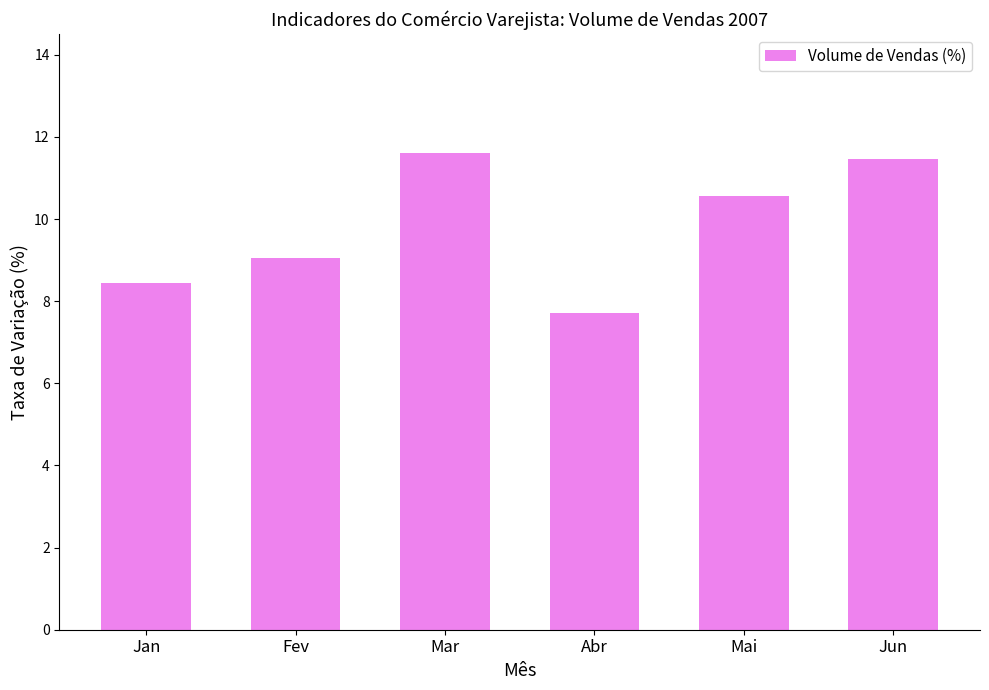

List the labels in order of value, smallest first.

Abr, Jan, Fev, Mai, Jun, Mar